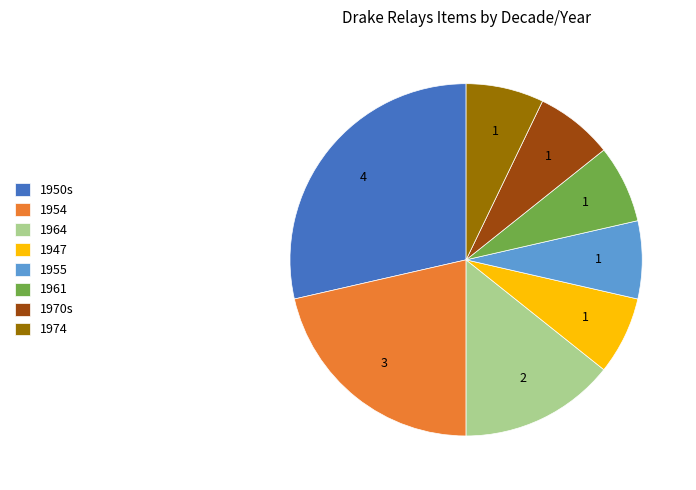

Do 1974 and 1961 together represent more than half of the pie?

No